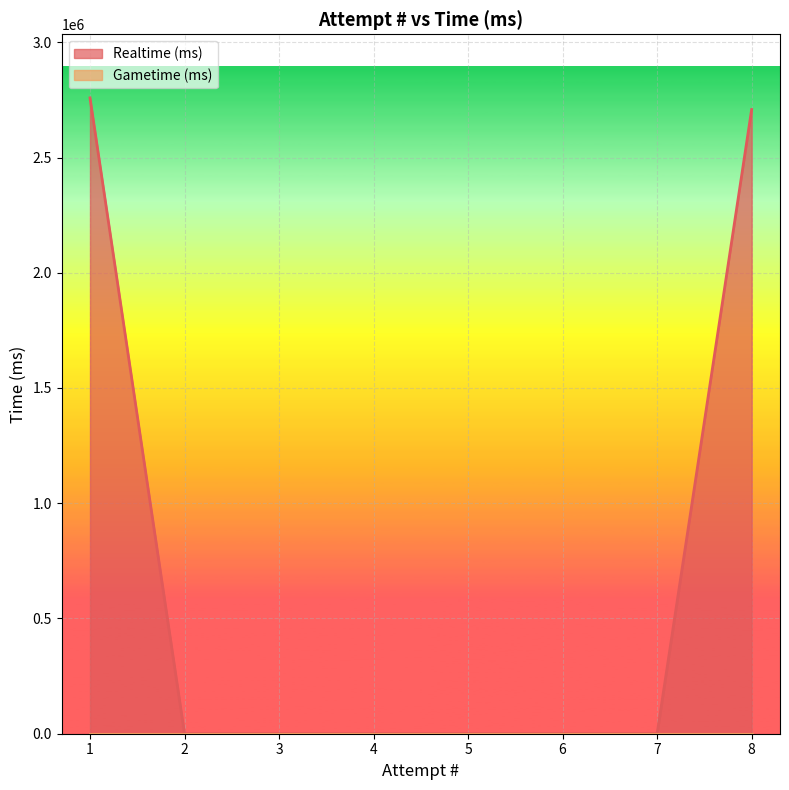

What is the greatest value displayed?

2758774